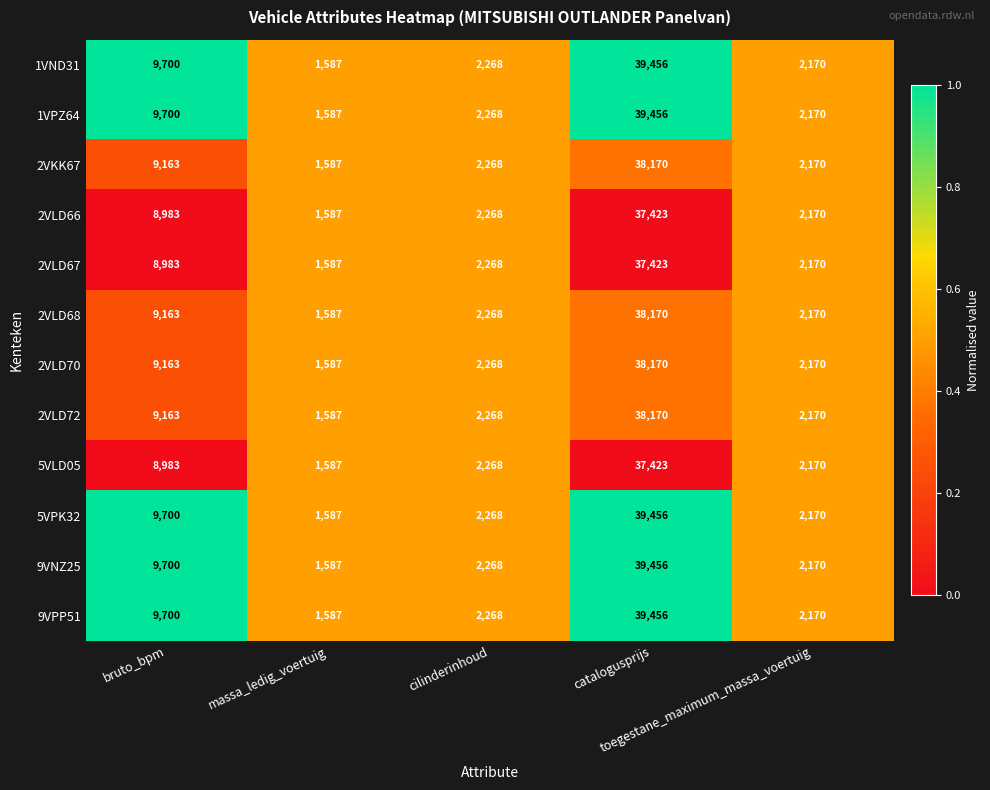

At which category does the chart reach its peak across all series?

catalogusprijs